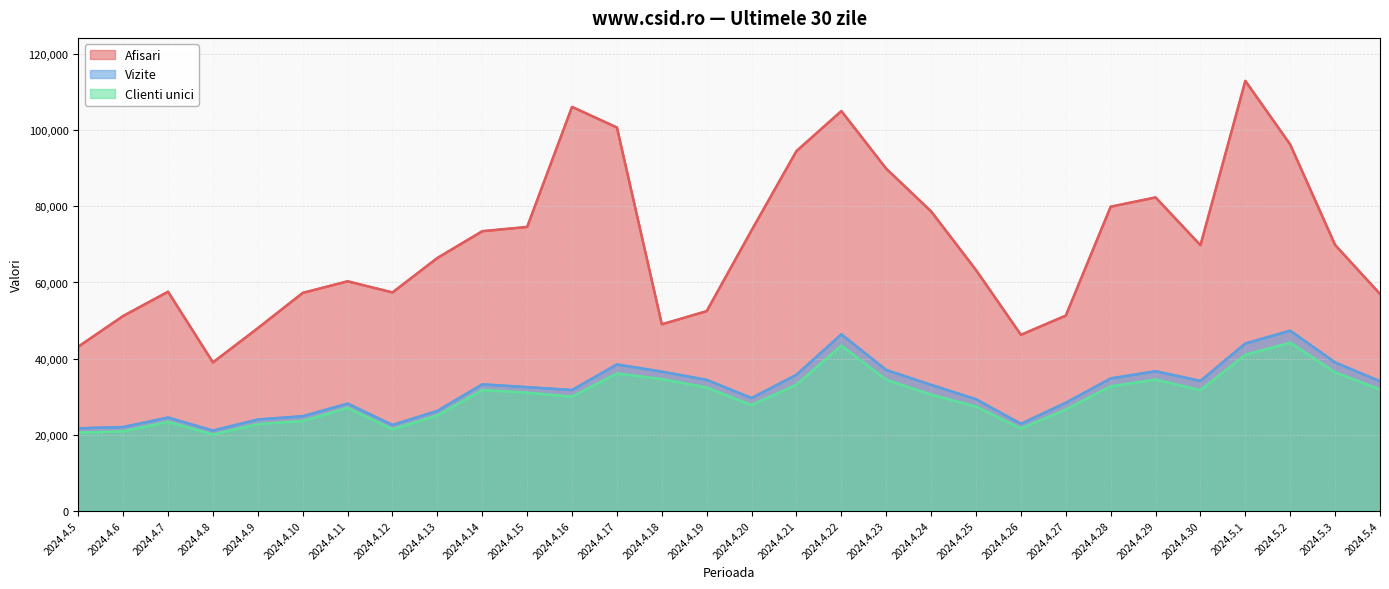

Reading left to right, what are all the values shown in this chart?

Afisari: 2024.4.5=43118	2024.4.6=51195	2024.4.7=57568	2024.4.8=38983	2024.4.9=47981	2024.4.10=57258	2024.4.11=60311	2024.4.12=57388	2024.4.13=66445	2024.4.14=73487	2024.4.15=74606	2024.4.16=106184	2024.4.17=100771	2024.4.18=49001	2024.4.19=52460	2024.4.20=73715	2024.4.21=94568	2024.4.22=105090	2024.4.23=89930	2024.4.24=78695	2024.4.25=63266	2024.4.26=46239	2024.4.27=51288	2024.4.28=79934	2024.4.29=82374	2024.4.30=69804	2024.5.1=113029	2024.5.2=96280	2024.5.3=69870	2024.5.4=56984
Vizite: 2024.4.5=21646	2024.4.6=21974	2024.4.7=24486	2024.4.8=21050	2024.4.9=23966	2024.4.10=24823	2024.4.11=28144	2024.4.12=22523	2024.4.13=26230	2024.4.14=33212	2024.4.15=32483	2024.4.16=31715	2024.4.17=38448	2024.4.18=36546	2024.4.19=34392	2024.4.20=29608	2024.4.21=35716	2024.4.22=46362	2024.4.23=36984	2024.4.24=33082	2024.4.25=29286	2024.4.26=22829	2024.4.27=28368	2024.4.28=34766	2024.4.29=36656	2024.4.30=34108	2024.5.1=43962	2024.5.2=47323	2024.5.3=38963	2024.5.4=34027
Clienti unici: 2024.4.5=20504	2024.4.6=20849	2024.4.7=23334	2024.4.8=20015	2024.4.9=22752	2024.4.10=23572	2024.4.11=27000	2024.4.12=21403	2024.4.13=25024	2024.4.14=31721	2024.4.15=30999	2024.4.16=29967	2024.4.17=36060	2024.4.18=34577	2024.4.19=32381	2024.4.20=27754	2024.4.21=33132	2024.4.22=43384	2024.4.23=34422	2024.4.24=30499	2024.4.25=27365	2024.4.26=21591	2024.4.27=26563	2024.4.28=32703	2024.4.29=34453	2024.4.30=31682	2024.5.1=40991	2024.5.2=44160	2024.5.3=36370	2024.5.4=31862